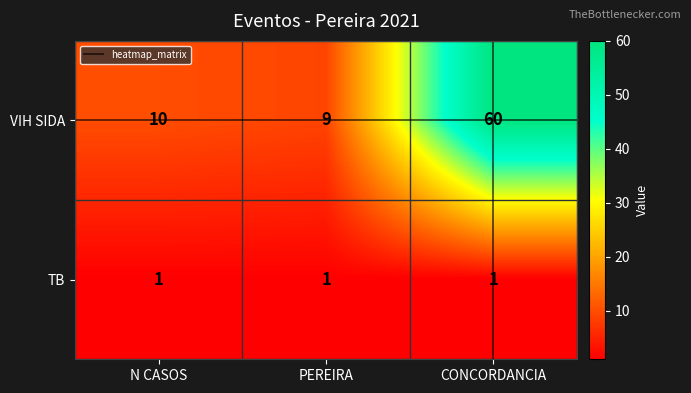

At CONCORDANCIA, list the series in order from largest to smallest.

VIH SIDA, TB